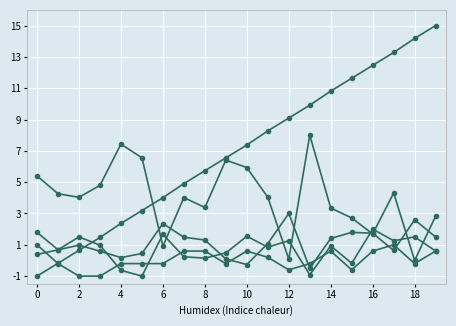

How many lines are shown in the chart?

5